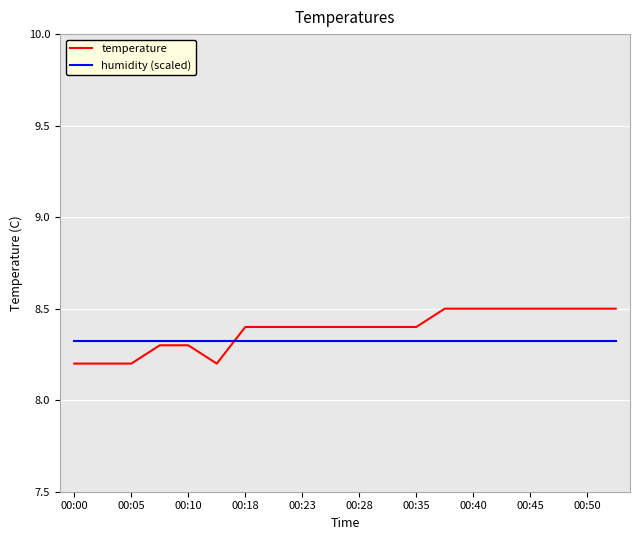

What is the difference between the maximum and minimum values in the temperature series?

0.3